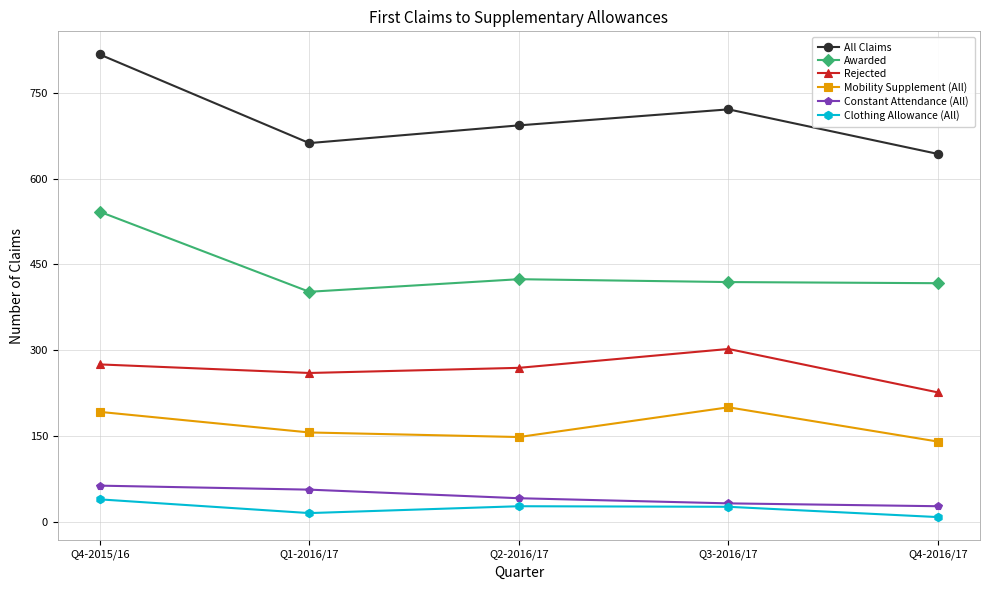

At which category does All Claims reach its first local peak?

Q3-2016/17